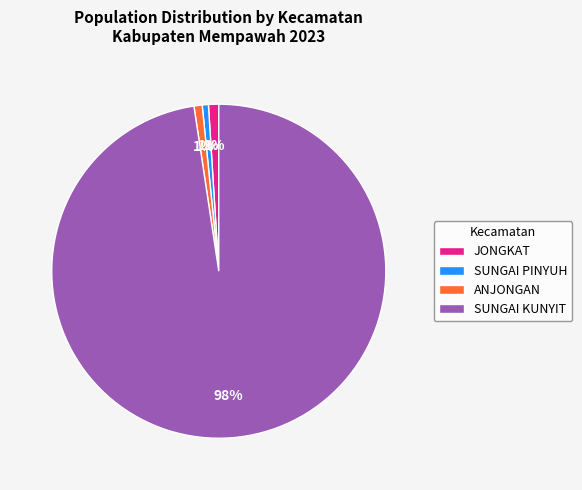

Which category has the biggest portion of the pie?

SUNGAI KUNYIT